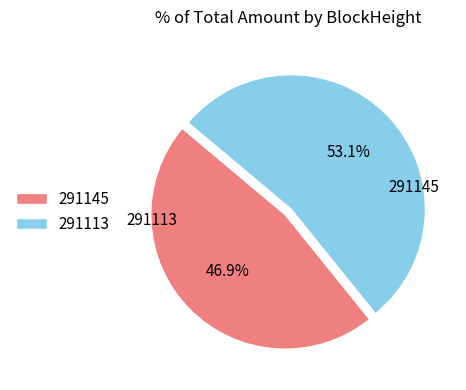

Count the number of slices in the pie.

2